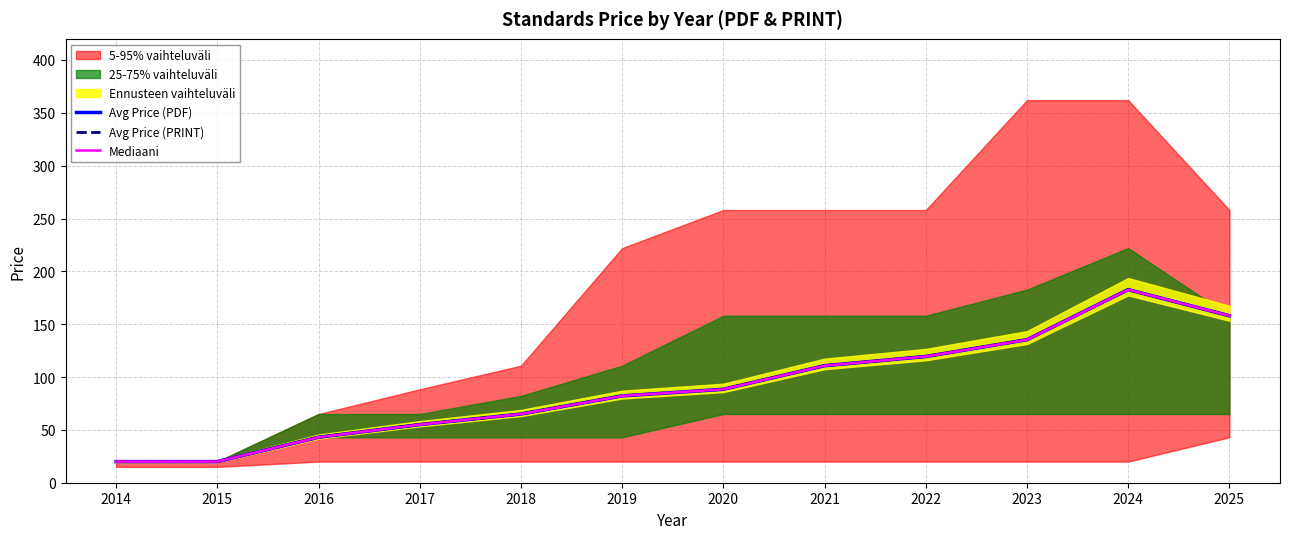

True or false: Avg Price (PRINT) and Mediaani intersect in this chart.

False